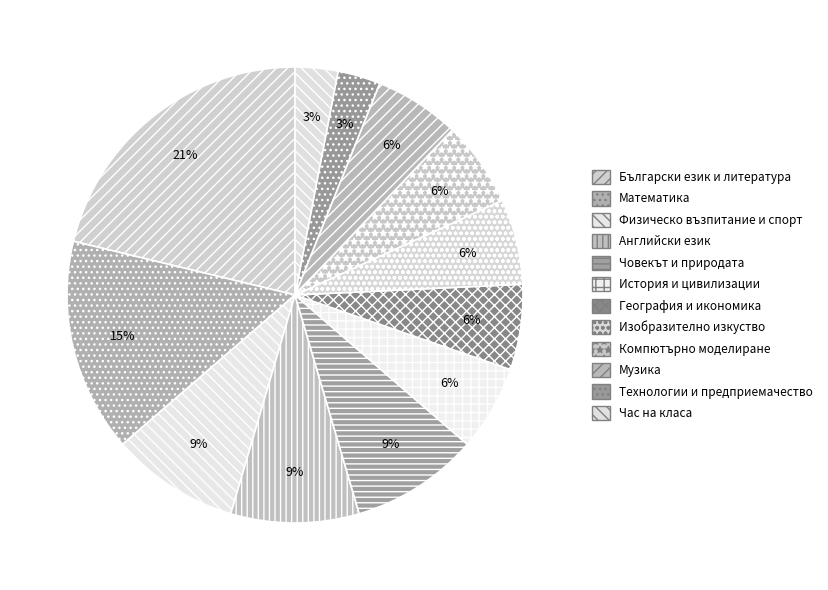

True or false: География и икономика accounts for 18% of the total.

False